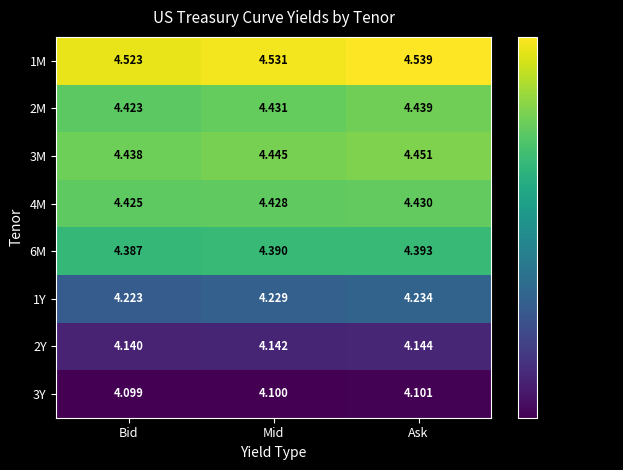

Which label corresponds to the largest value in the chart?

Ask